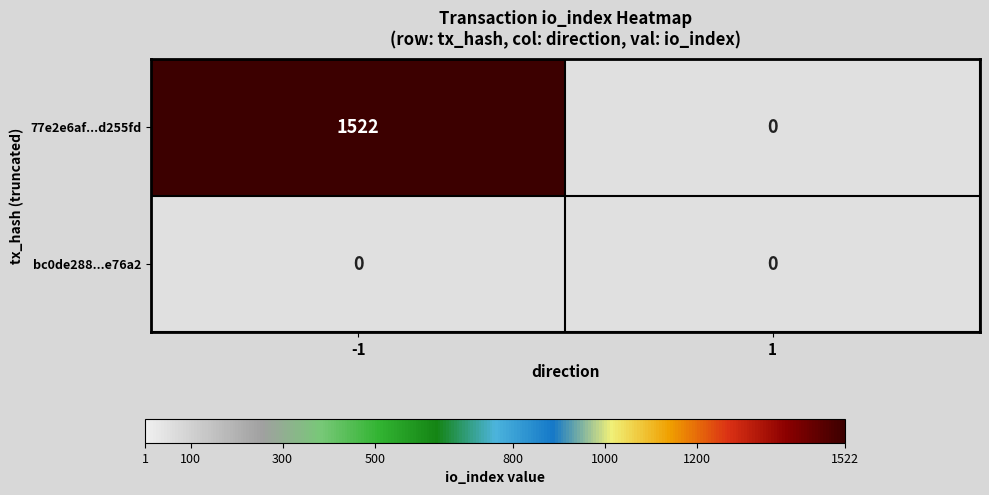

The bc0de288dbfef71546e82b0eeb76262895e76a2 series shows 0 at -1. True or false?

True